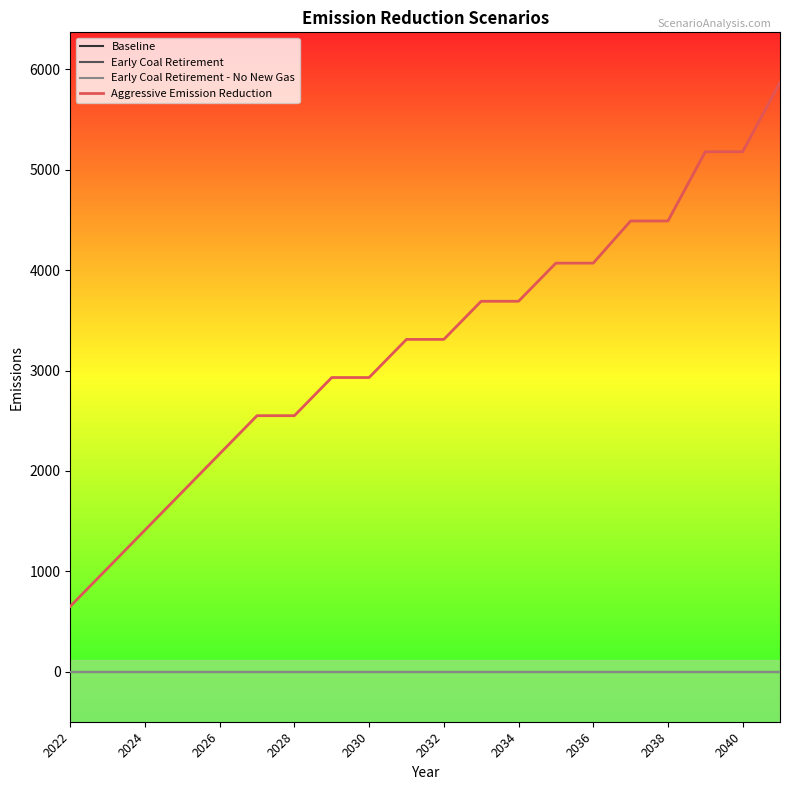

Reading left to right, list all the values displayed in this chart.

Baseline: 0	0	0	0	0	0	0	0	0	0	0	0	0	0	0	0	0	0	0	0
Early Coal Retirement: 0	0	0	0	0	0	0	0	0	0	0	0	0	0	0	0	0	0	0	0
Early Coal Retirement - No New Gas: 0	0	0	0	0	0	0	0	0	0	0	0	0	0	0	0	0	0	0	0
Aggressive Emission Reduction: 650	1030	1410	1790	2170	2550	2550	2930	2930	3310	3310	3690	3690	4070	4070	4490	4490	5180	5180	5870